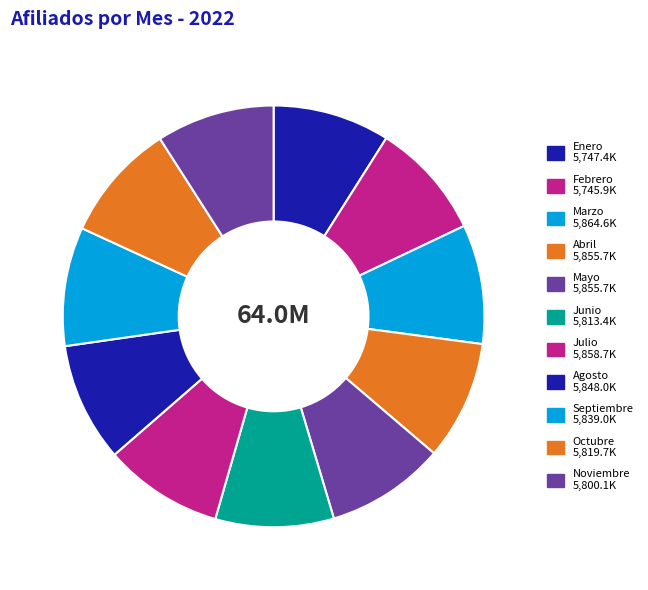

To the nearest percent, what is the combined percentage of Abril and Octubre?

18%